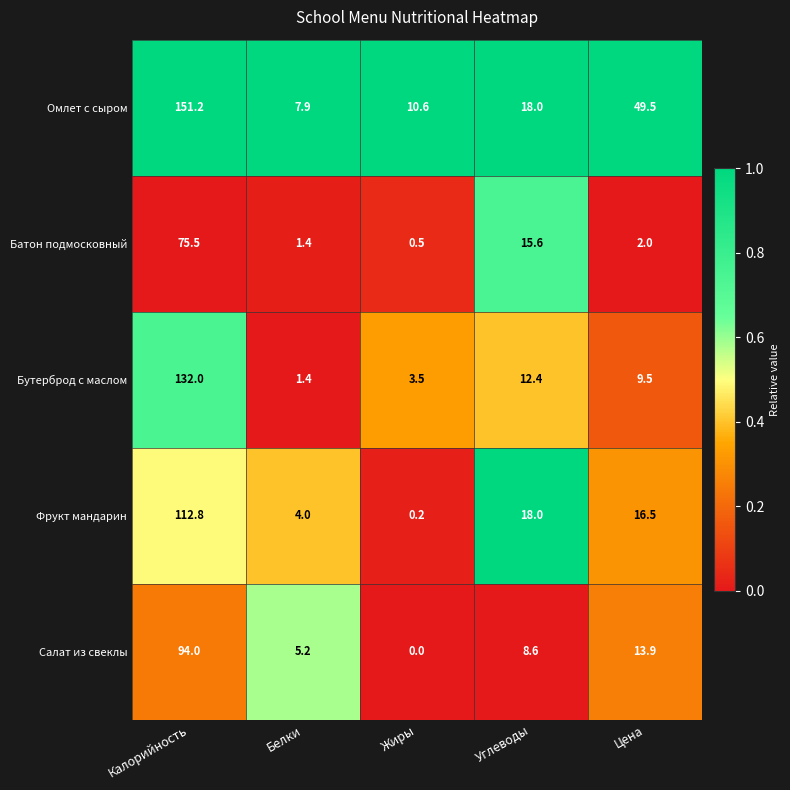

The value of Омлет с сыром at Цена is 82.4. True or false?

False